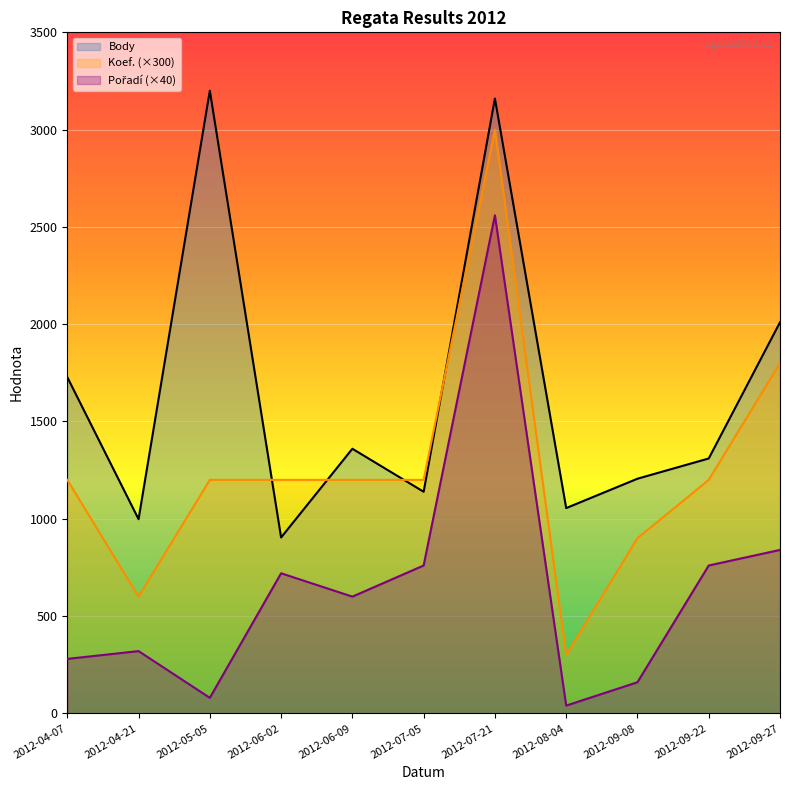

At which label is Body closest to 2052?

2012-09-27